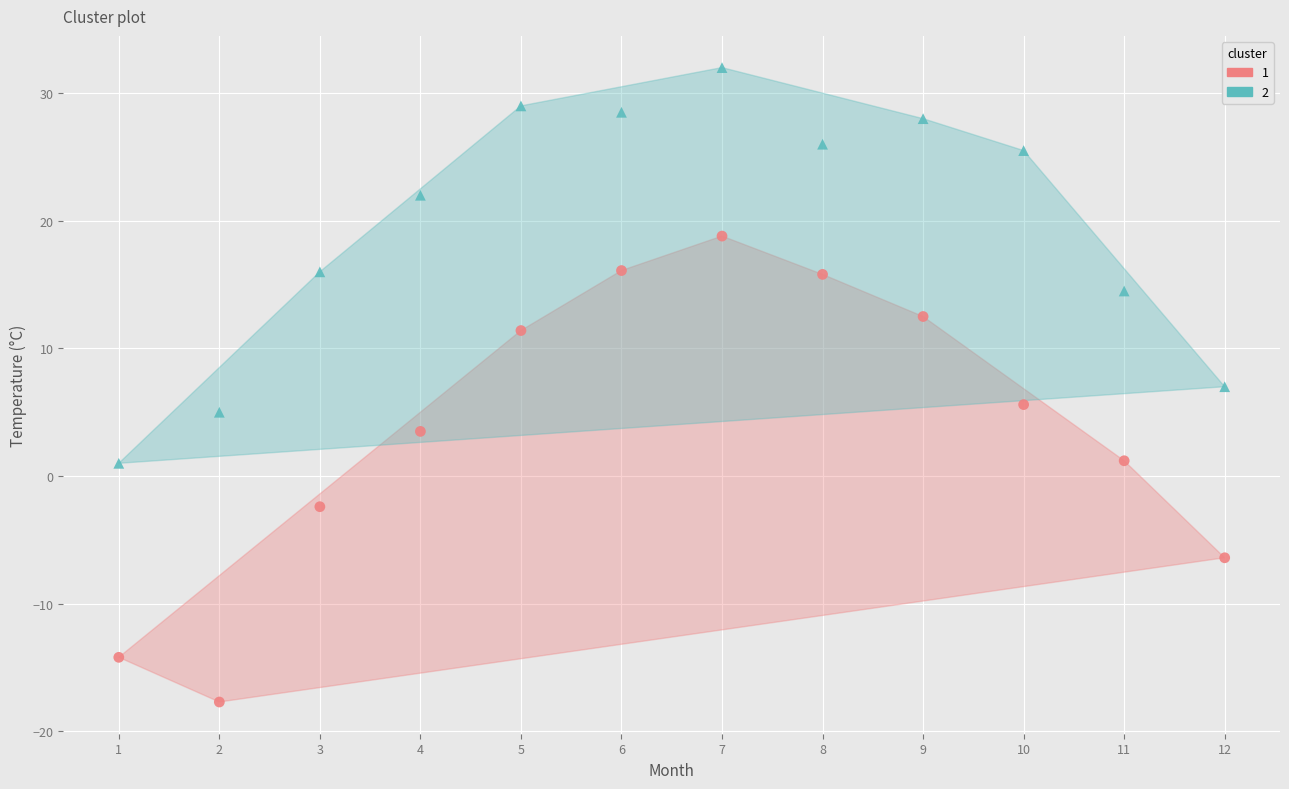

What is the X range (max minus min) for the scatter plot?

11.0